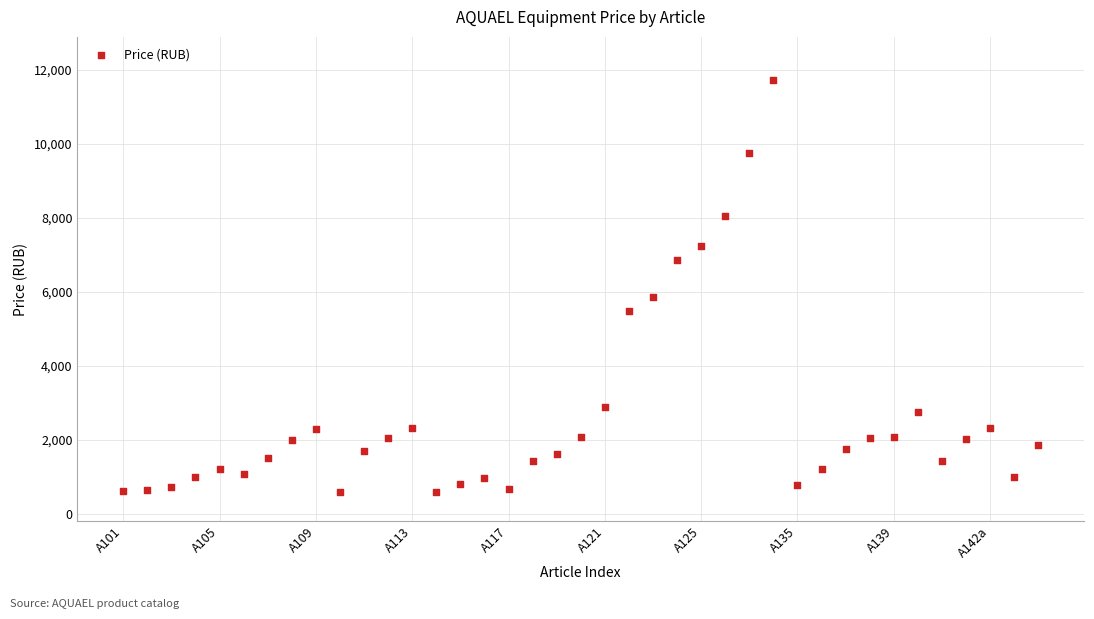

What is the range of Y values (max minus min)?

11135